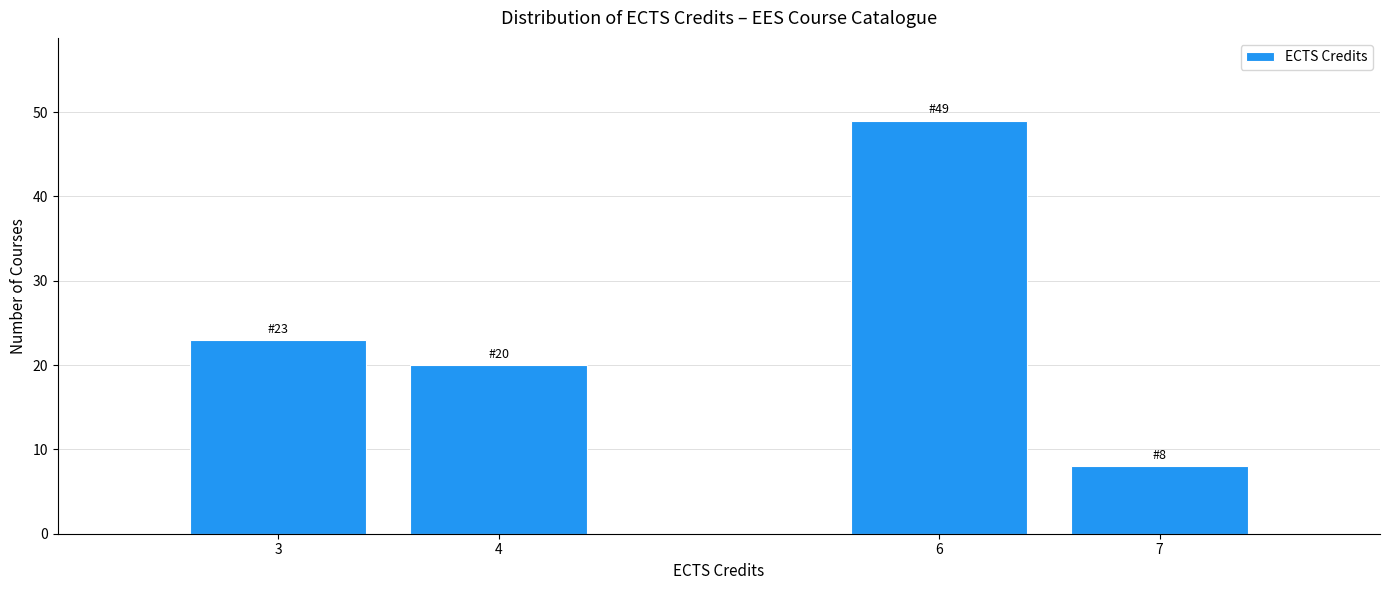

Reading right to left, extract all data points from this chart.

8	49	20	23